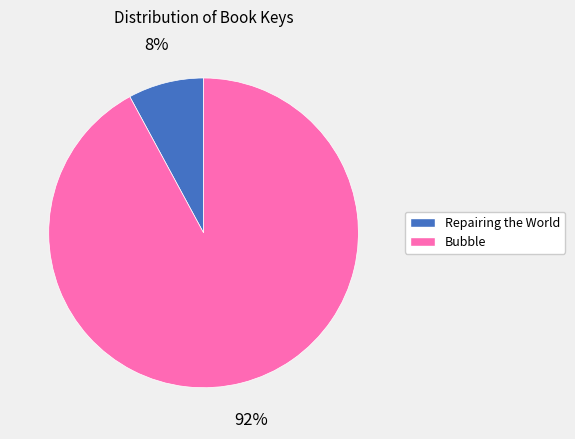

How many segments does this pie chart have?

2